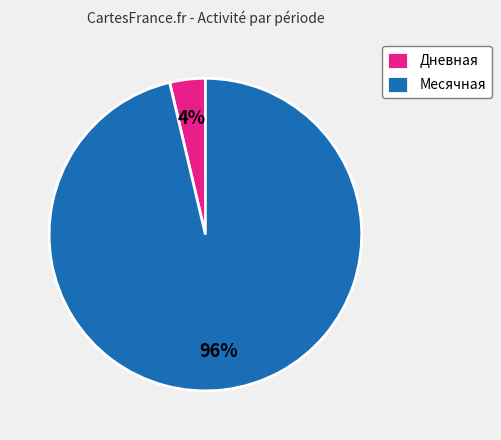

To the nearest percent, what is the average slice percentage?

50%